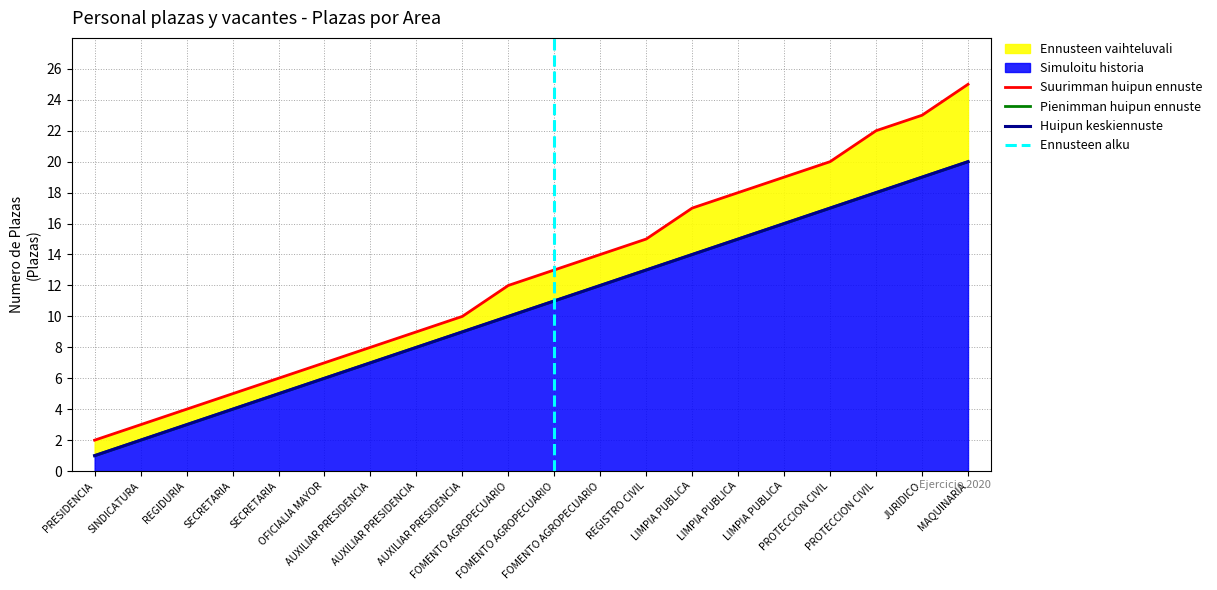

At how many categories does at least one series exceed 13?

9